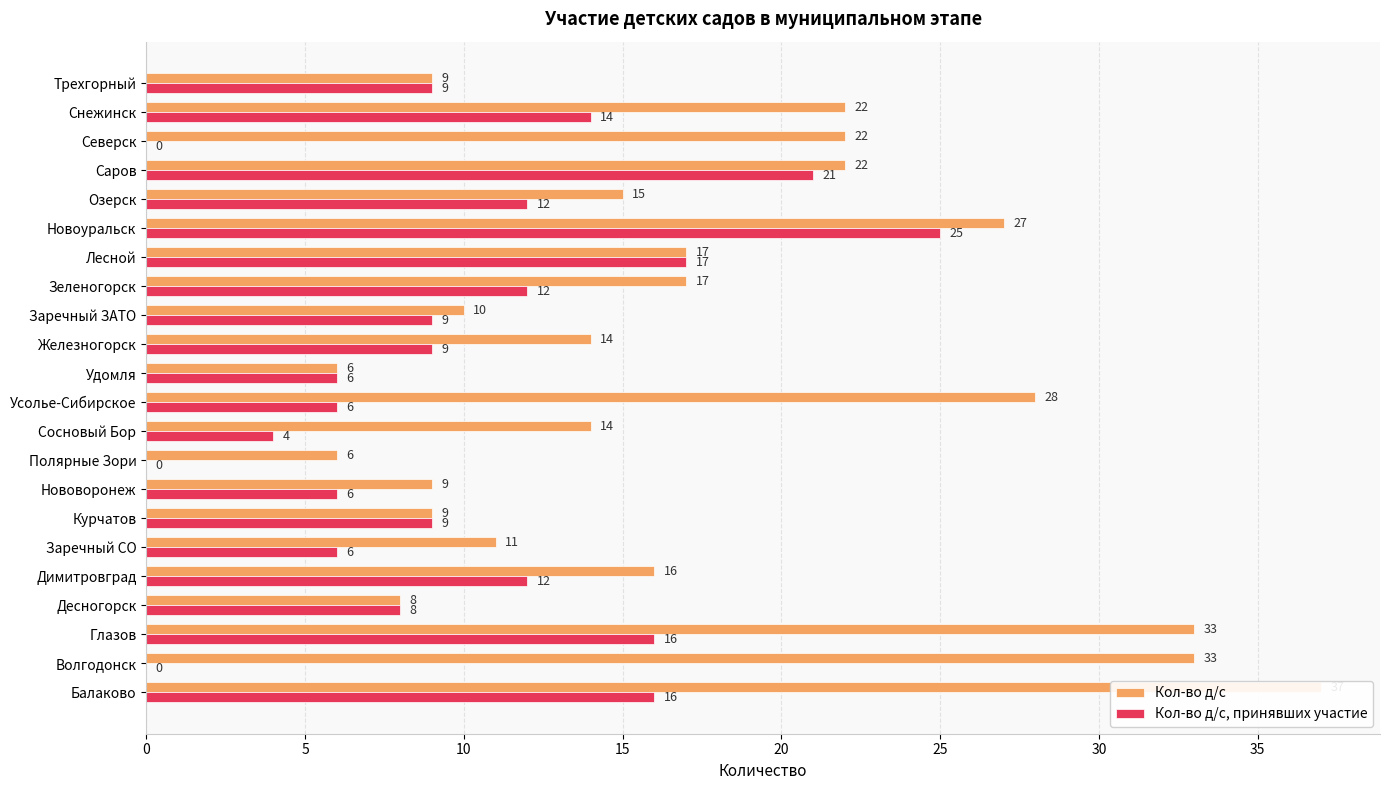

What is the difference between the second highest and second lowest values in the Кол-во д/с, принявших участие series?

21